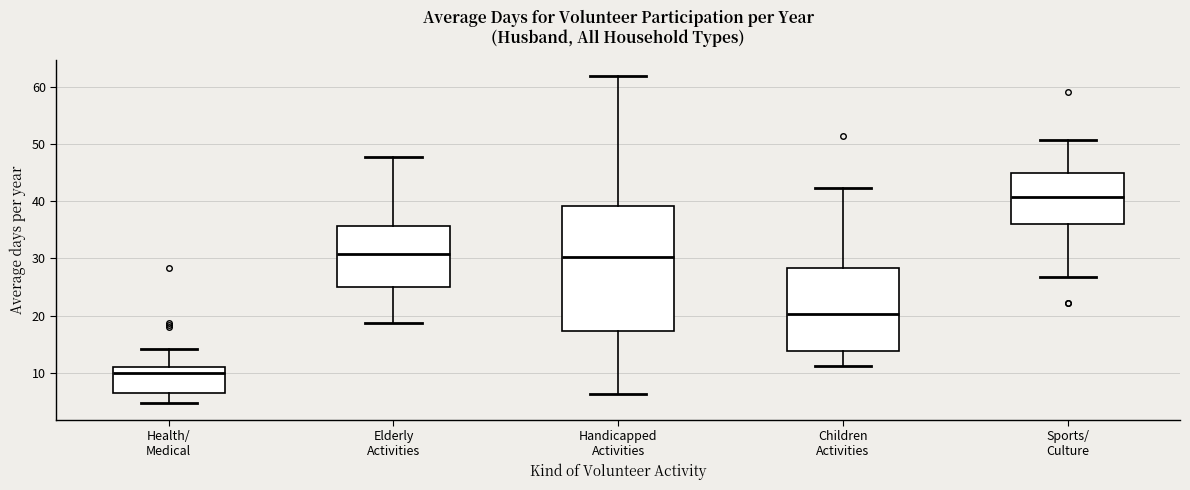

Reading left to right, transcribe this box plot: for each box, give where its median line is, the range the box spans, and where its two whiskers end, as read against the y-axis. The values are not printed on the chart, so give them approximately, as read against the axis.

Health/ Medical: median 10, box 7 to 11, whiskers 5 to 14
Elderly Activities: median 31, box 25 to 36, whiskers 19 to 48
Handicapped Activities: median 30, box 17 to 39, whiskers 6 to 62
Children Activities: median 20, box 14 to 28, whiskers 11 to 42
Sports/ Culture: median 41, box 36 to 45, whiskers 27 to 51